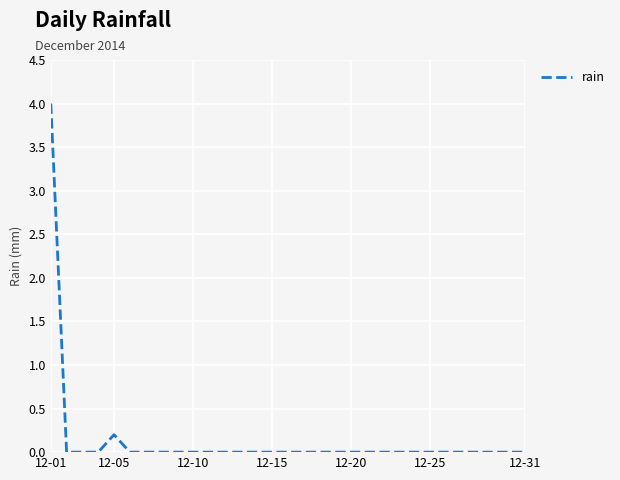

What is the average value?

0.1